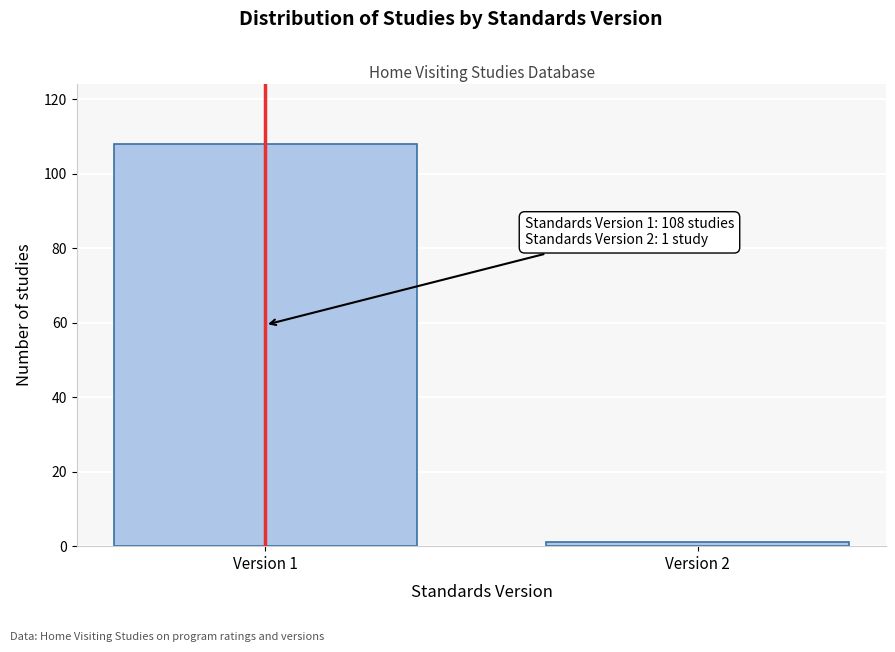

Reading left to right, extract all data points from this chart.

Version 1=108	Version 2=1